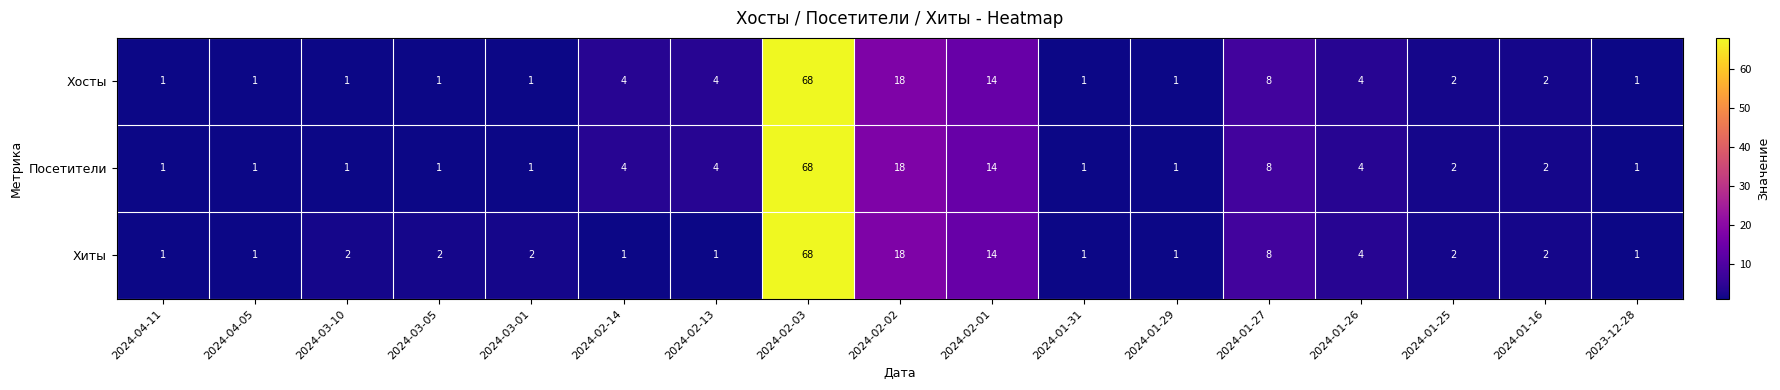

What is the difference between the maximum and second lowest values in the Хиты series?

67